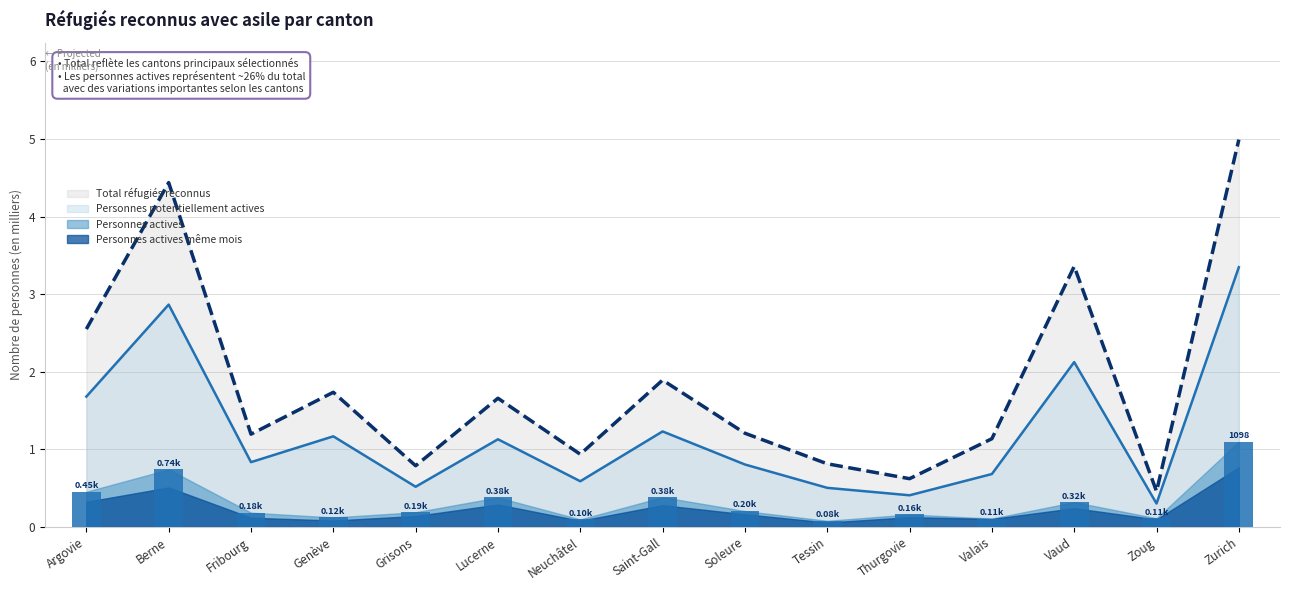

What is the greatest value displayed?

5.0